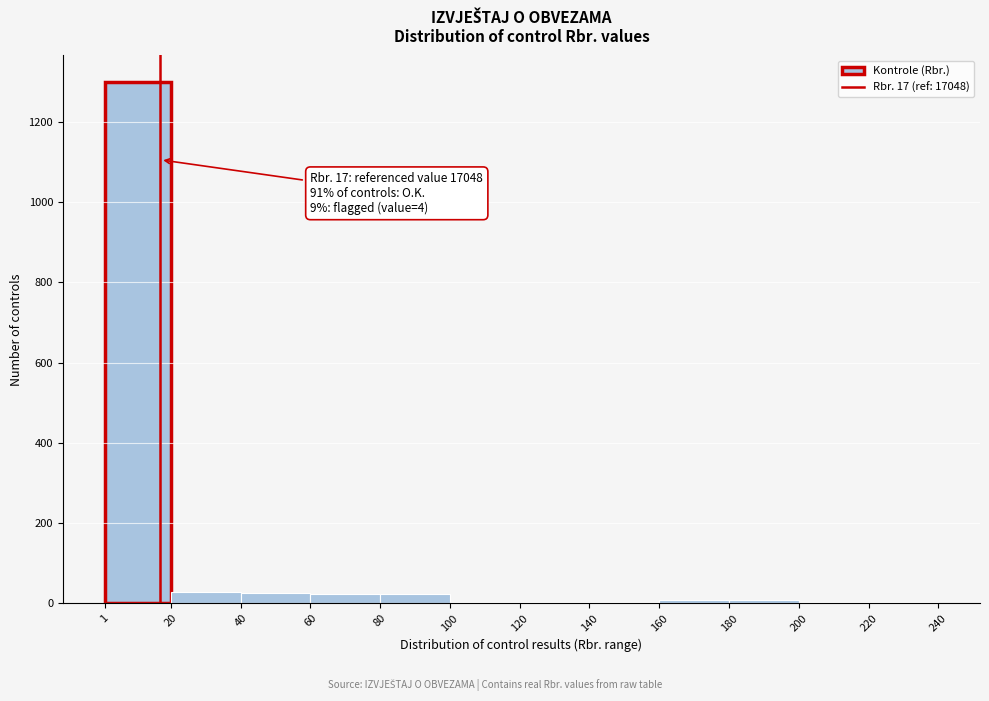

Which range on the x-axis has the tallest bar?

1 to 20